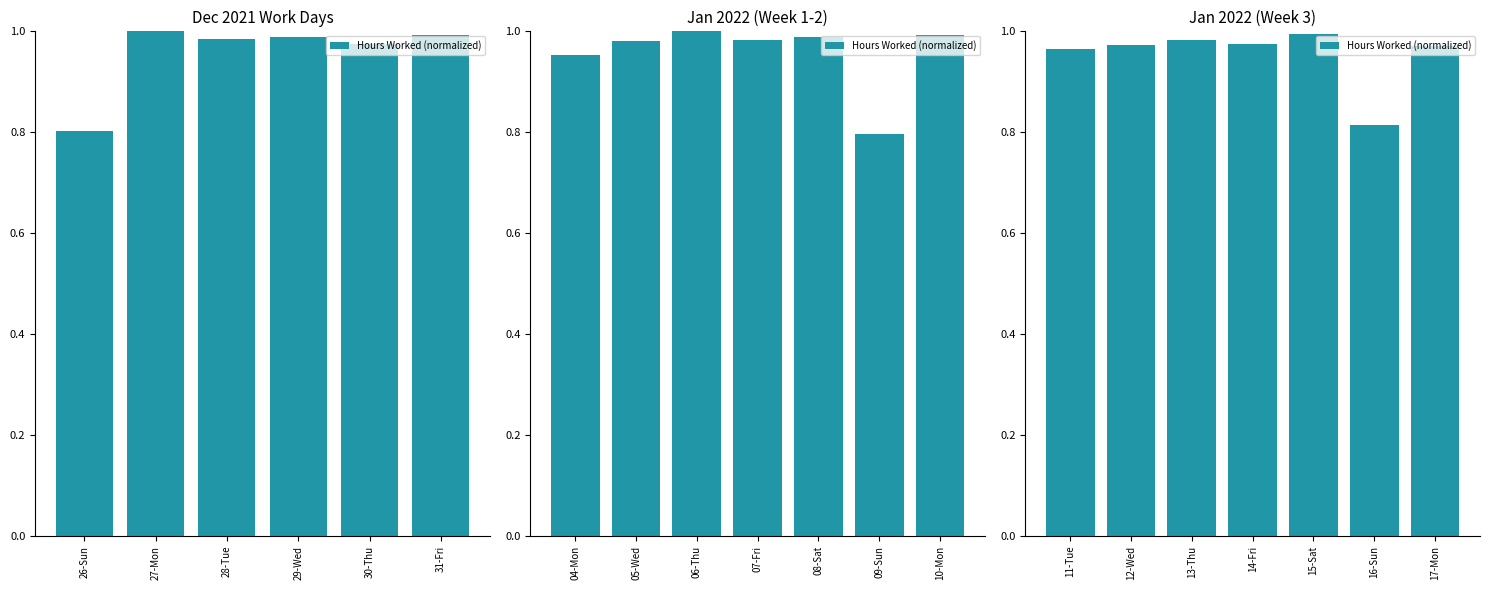

What is the greatest value displayed?

1.0